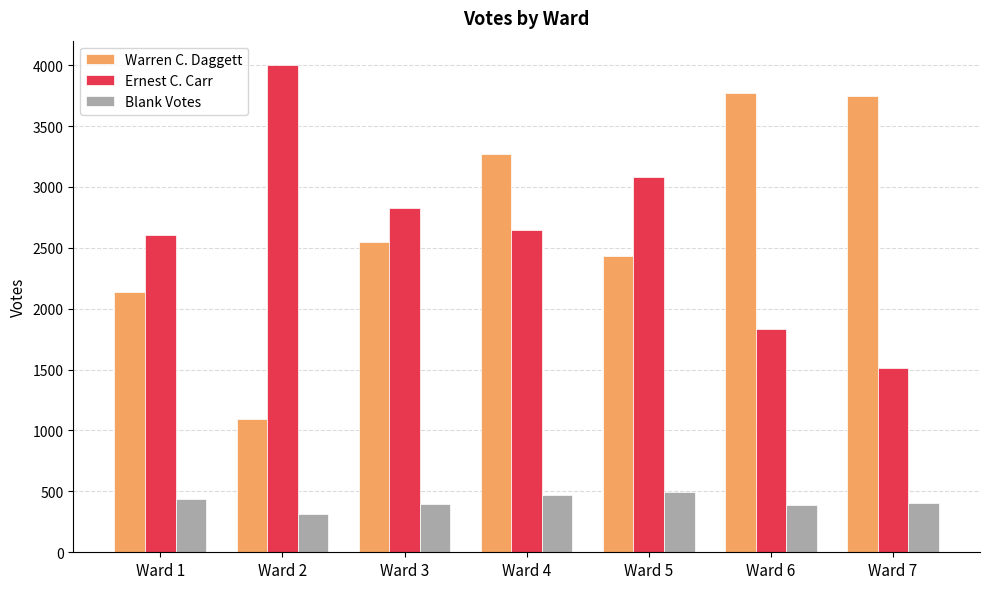

What is the total value across all series at Ward 4?

6385